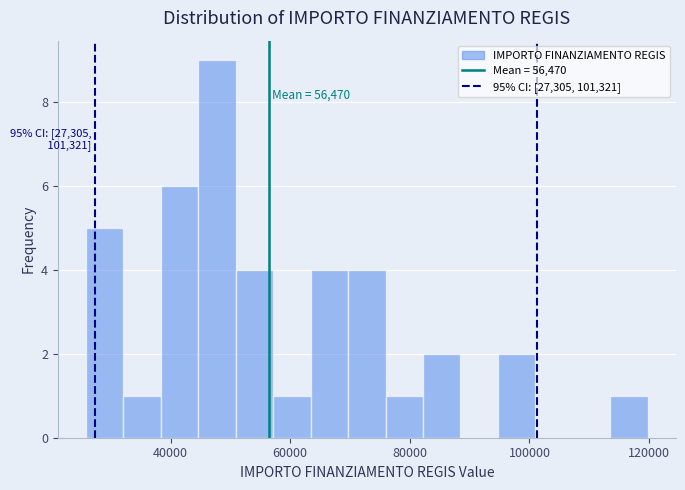

Around what value on the x-axis is the tallest bar? Give the approximate position of its centre, as read against the axis.

48000